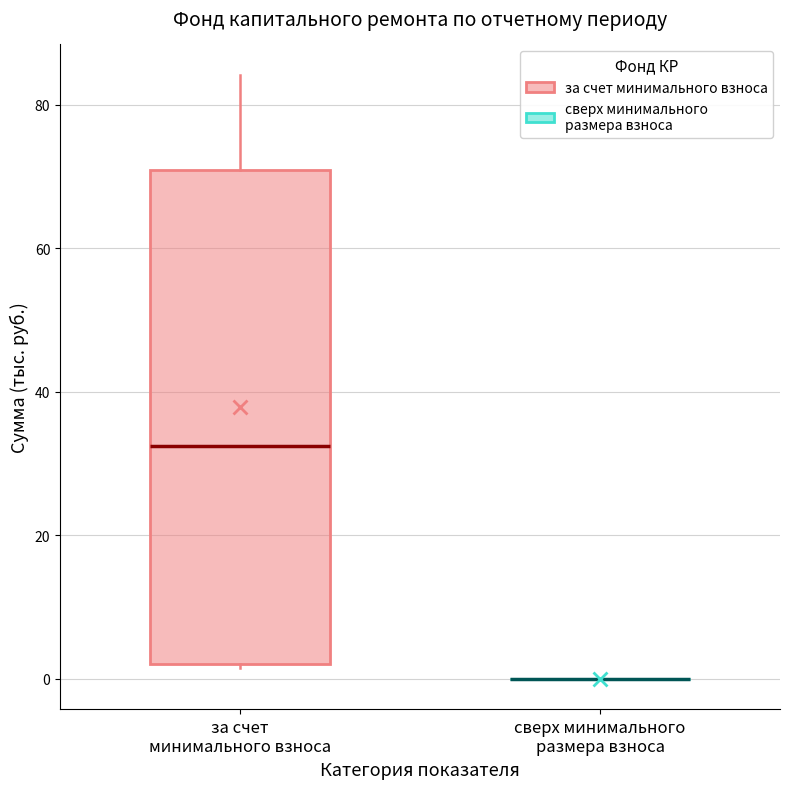

Reading left to right, read every box against the y-axis: the position of its median line, the range the box covers, and the ends of its whiskers. The values are not printed on the chart, so give them approximately, as read against the axis.

за счет минимального взноса: median 32, box 2 to 70, whiskers 2 to 84
сверх минимального размера взноса: box collapsed to a line at 0, whiskers 0 to 0